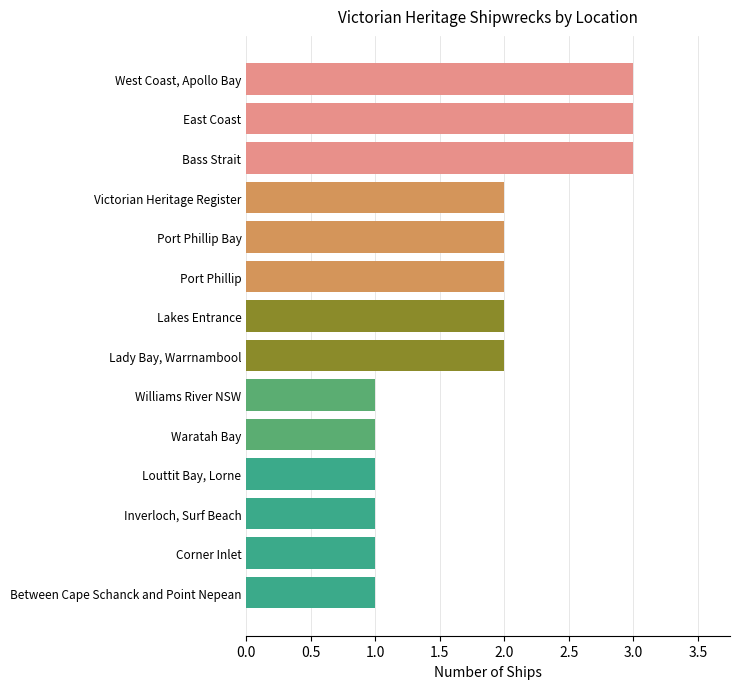

What is the label of the 6th bar from the bottom?

Williams River NSW